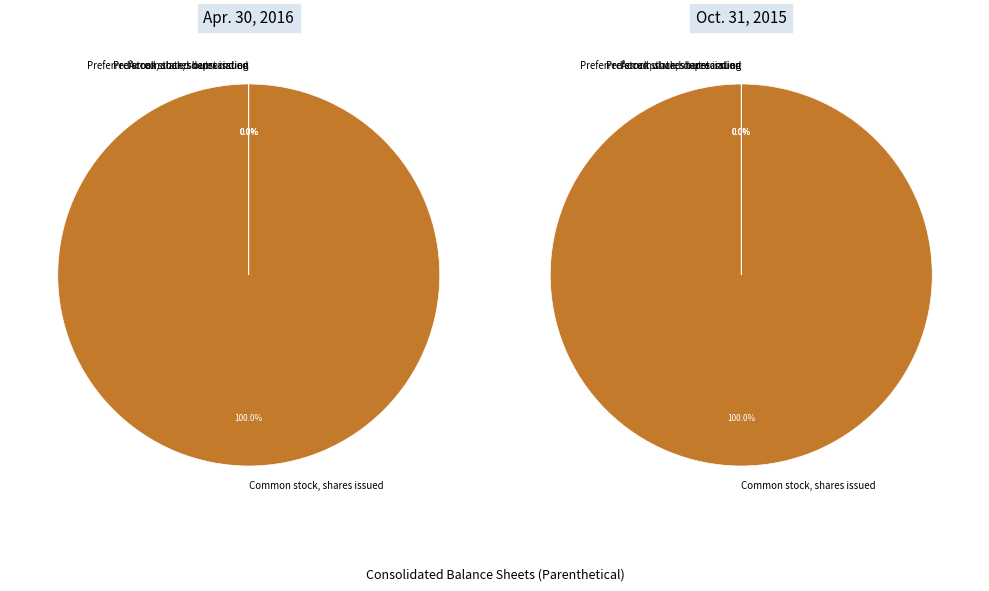

Is it true that Accumulated depreciation is 0% of the pie?

True